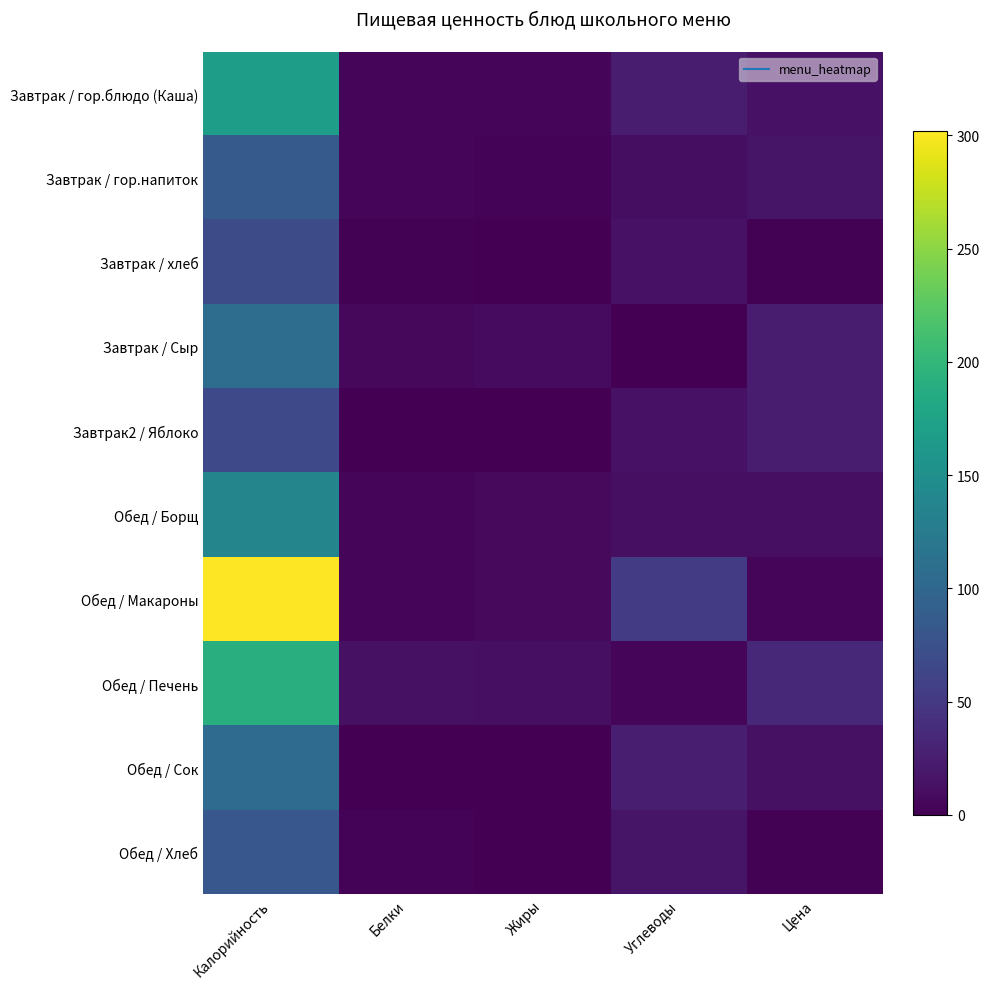

At how many categories does at least one series exceed 23?

3